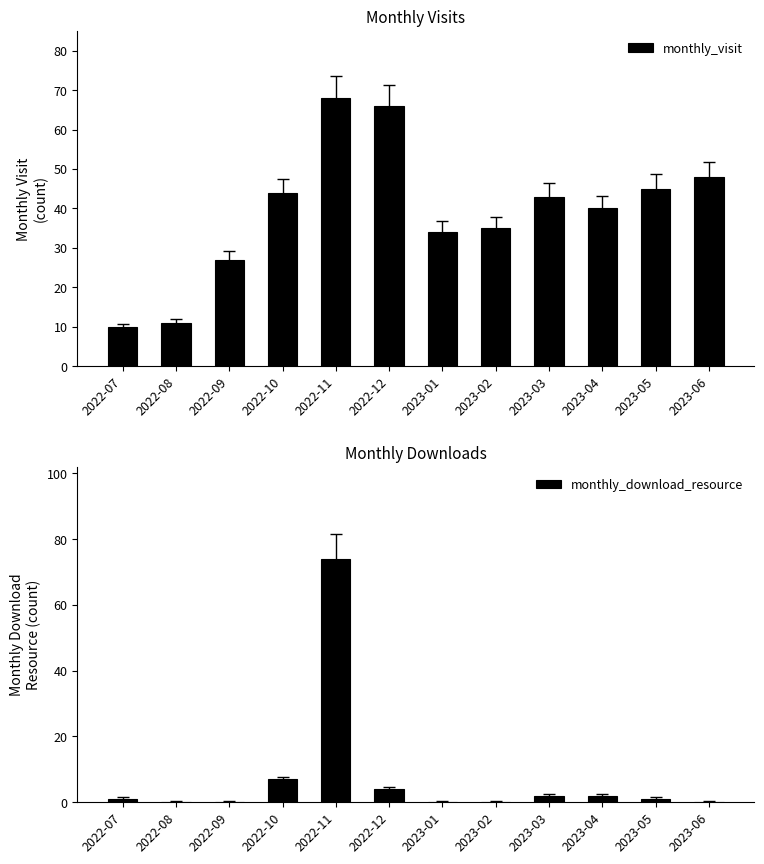

Which category has the lowest value in the monthly_visit series?

2022-07